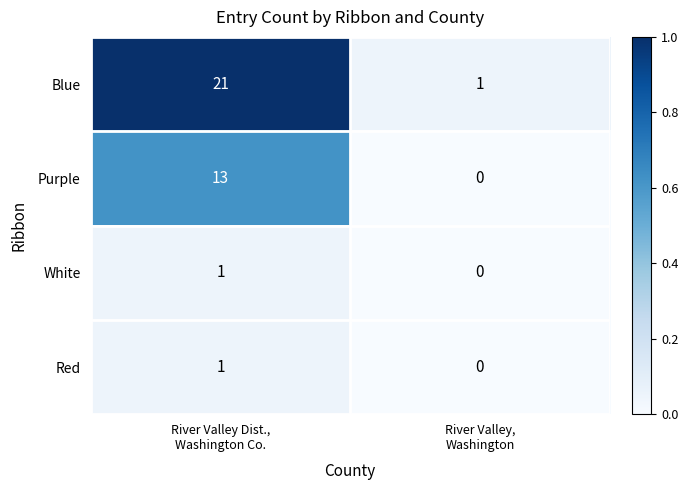

What is the sum of all Purple values?

13